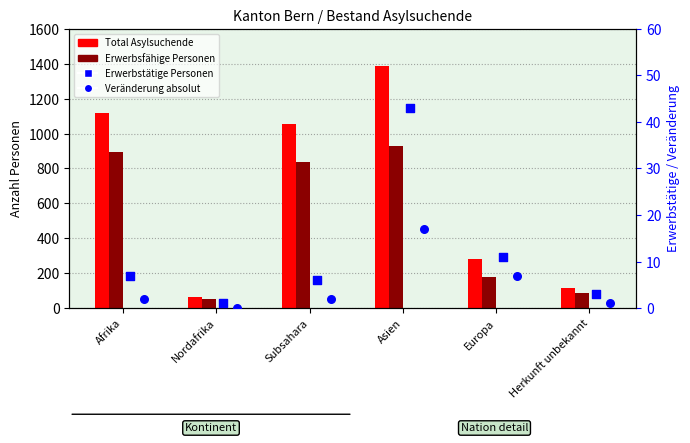

Which series has the widest spread of Y values?

Total Asylsuchende